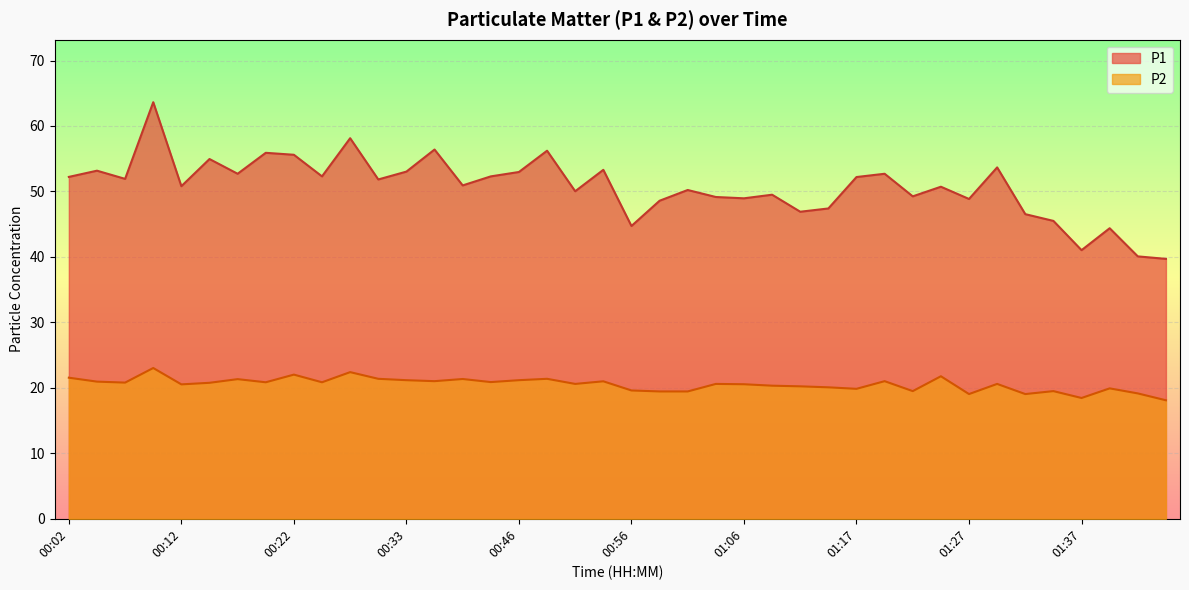

At which label does P1 reach its minimum?

01:47